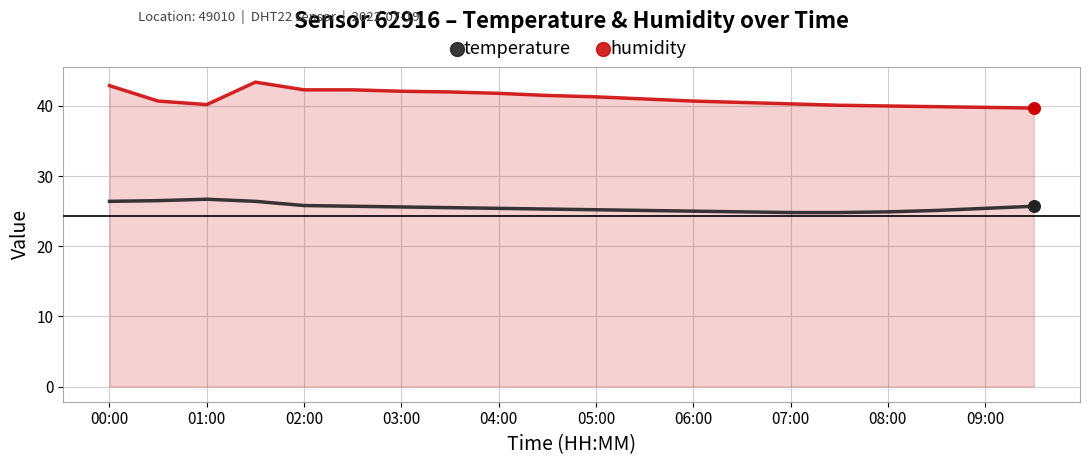

What are all the series names shown in the legend?

temperature, humidity